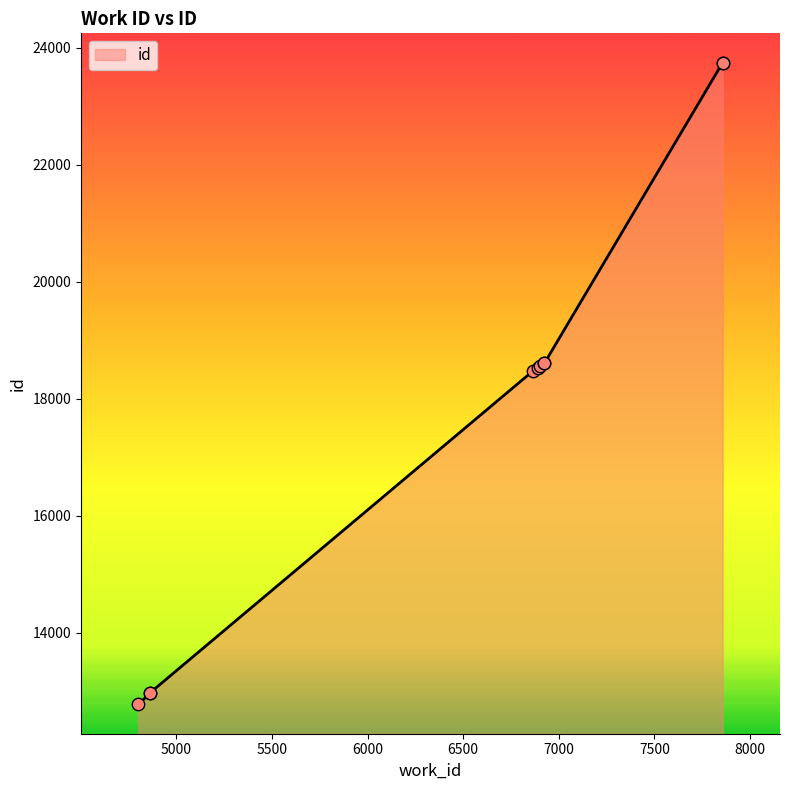

What is the ratio of the value at 6904 to the value at 6924?

1.0